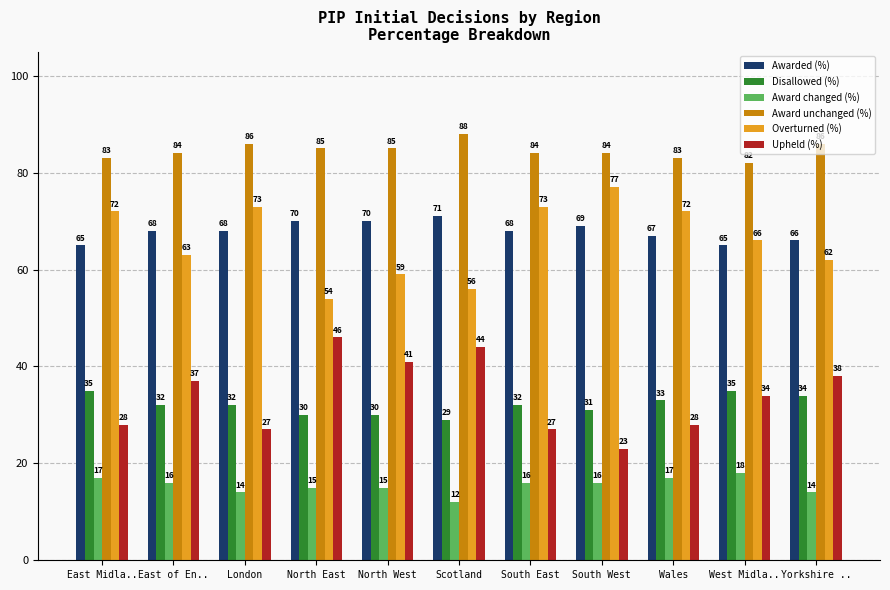

What is the average value of the Overturned (%) series?

66.1